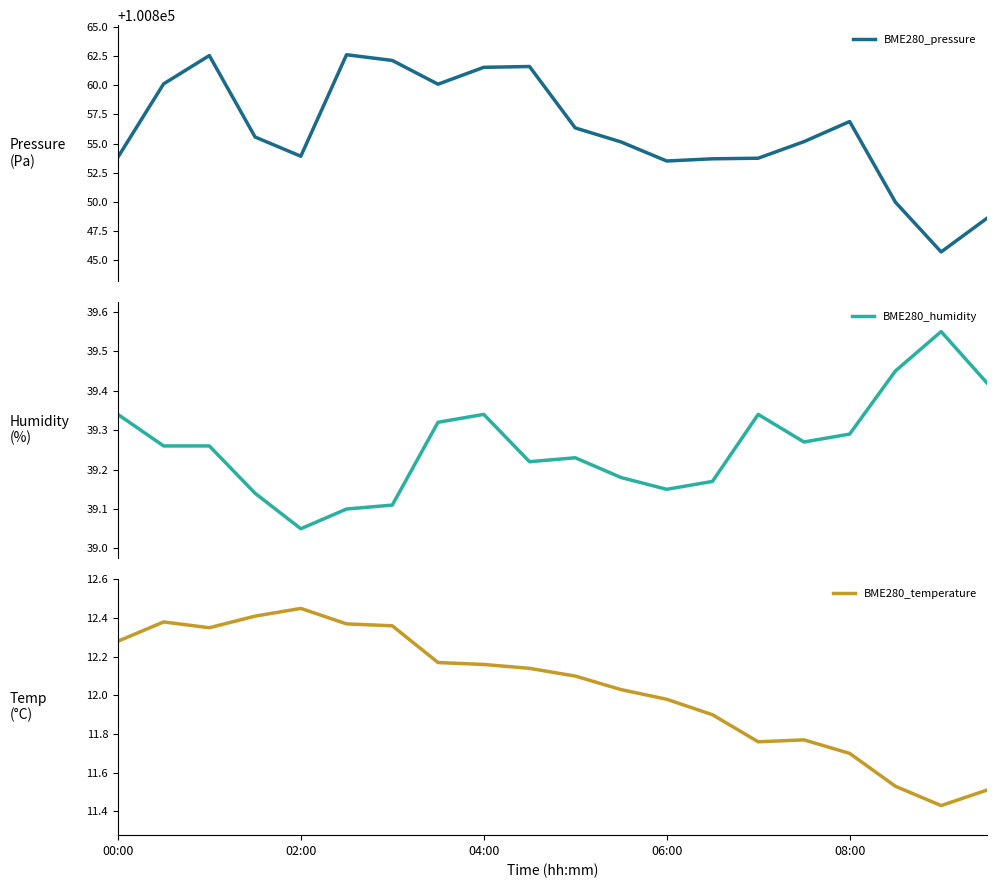

What is the value of the BME280_humidity point at the 16th from the left?

39.3